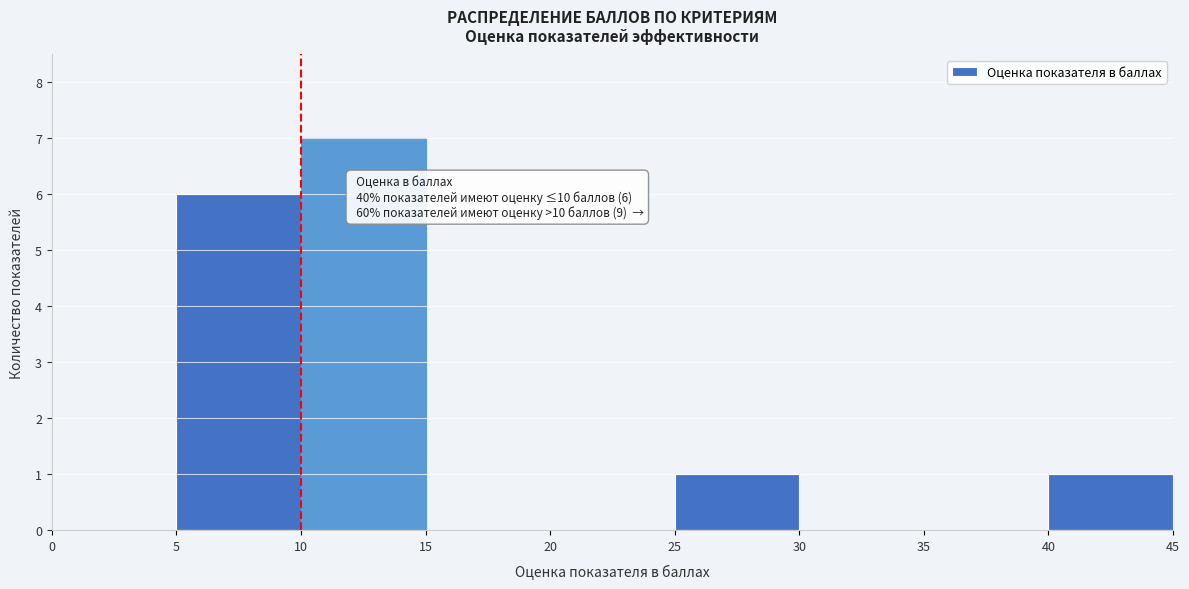

Which range on the x-axis has the tallest bar?

10 to 15